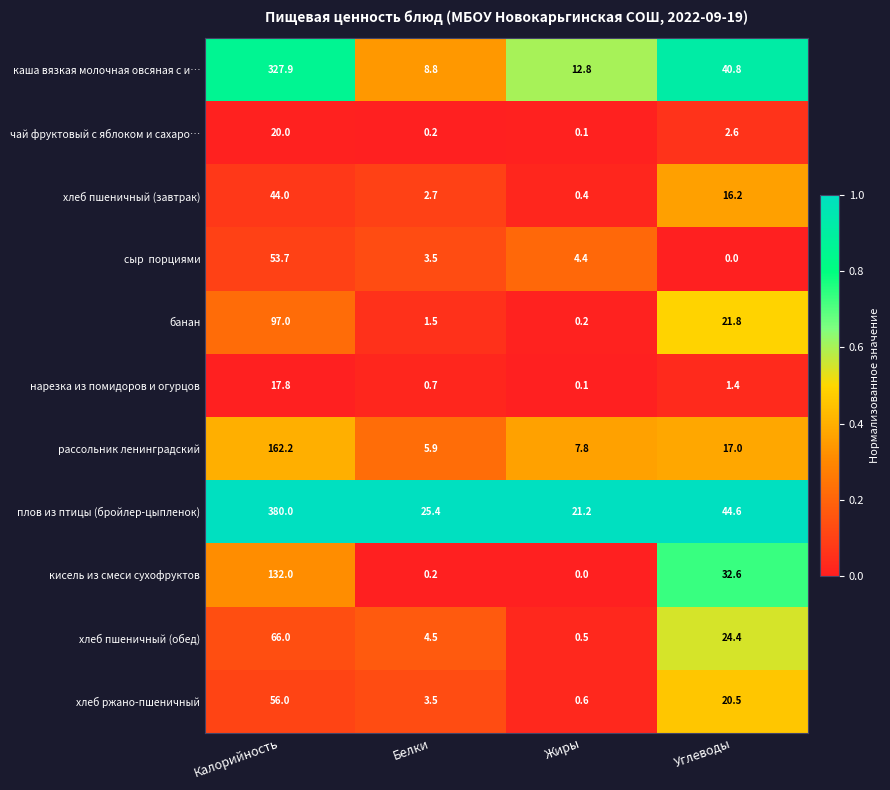

List the labels in order of рассольник ленинградский value, smallest first.

Белки, Жиры, Углеводы, Калорийность